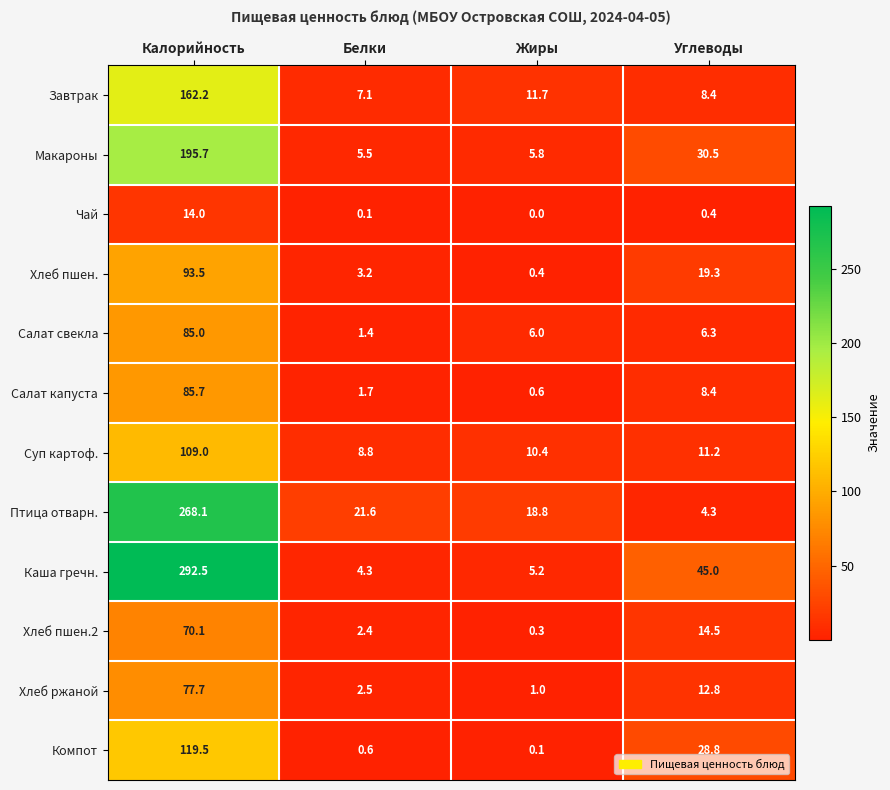

Which series has the widest spread of values?

Каша гречн.